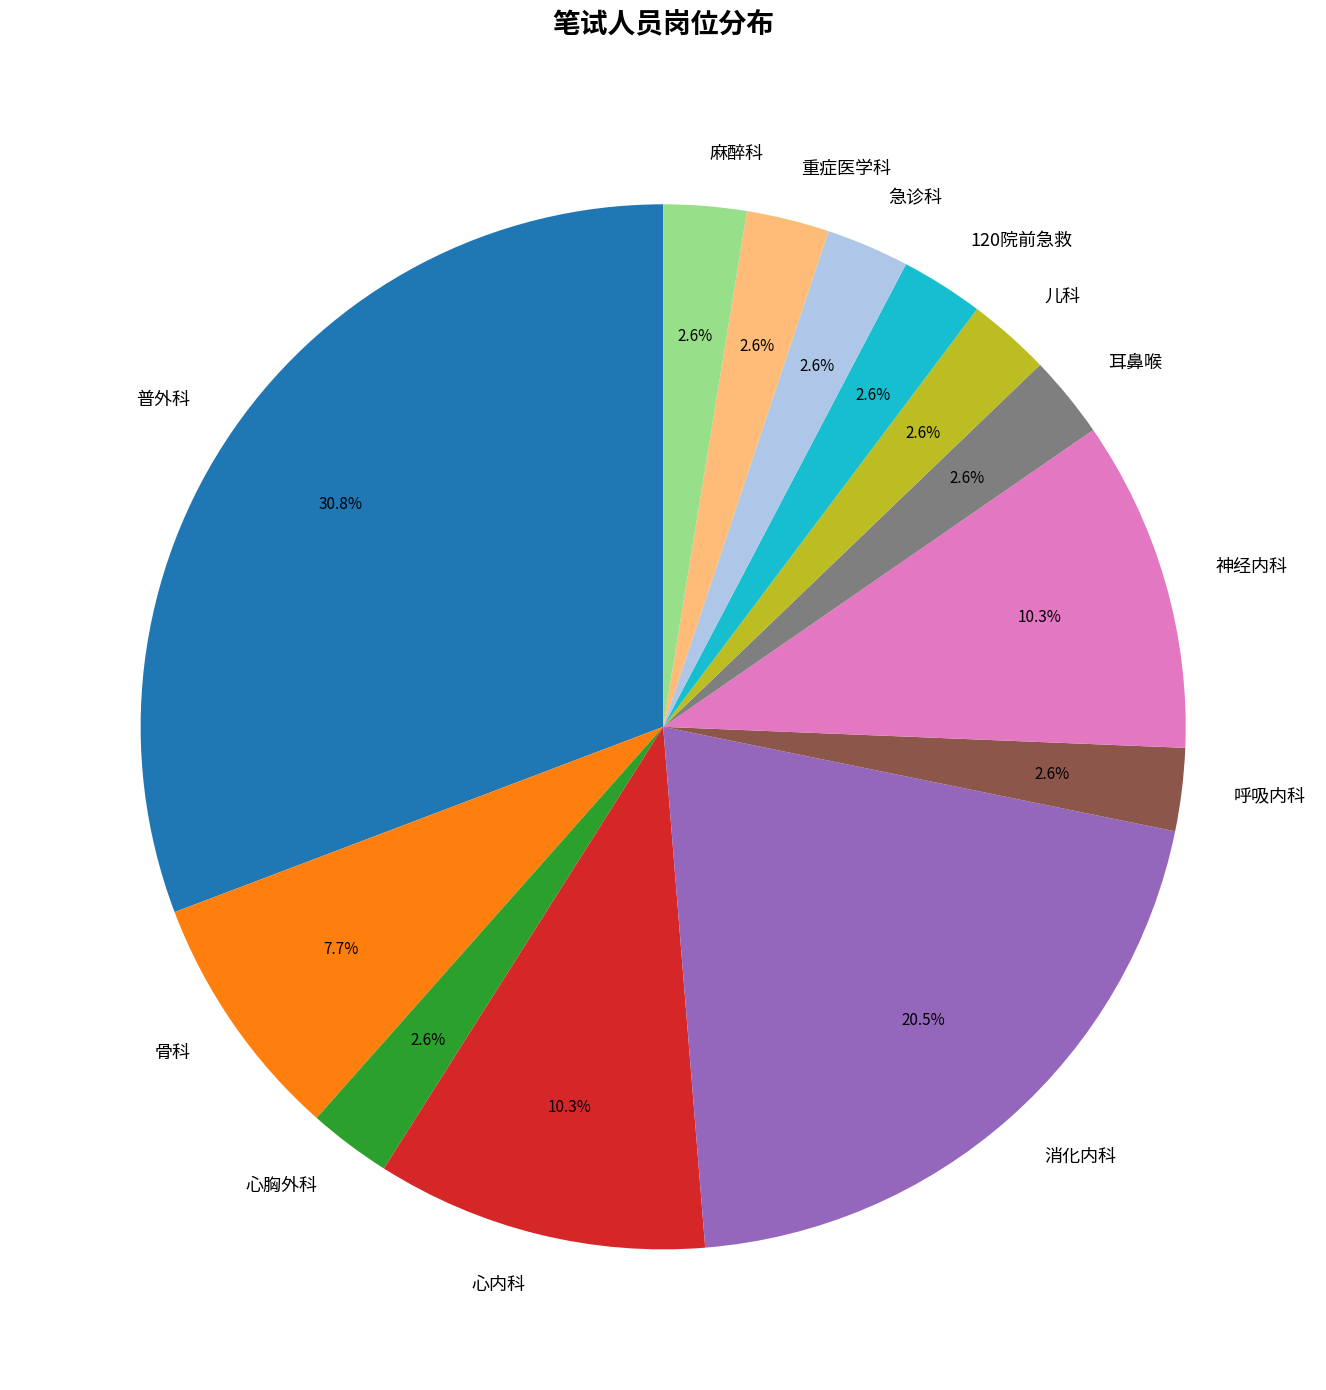

Is there any slice that represents more than half of the pie?

No